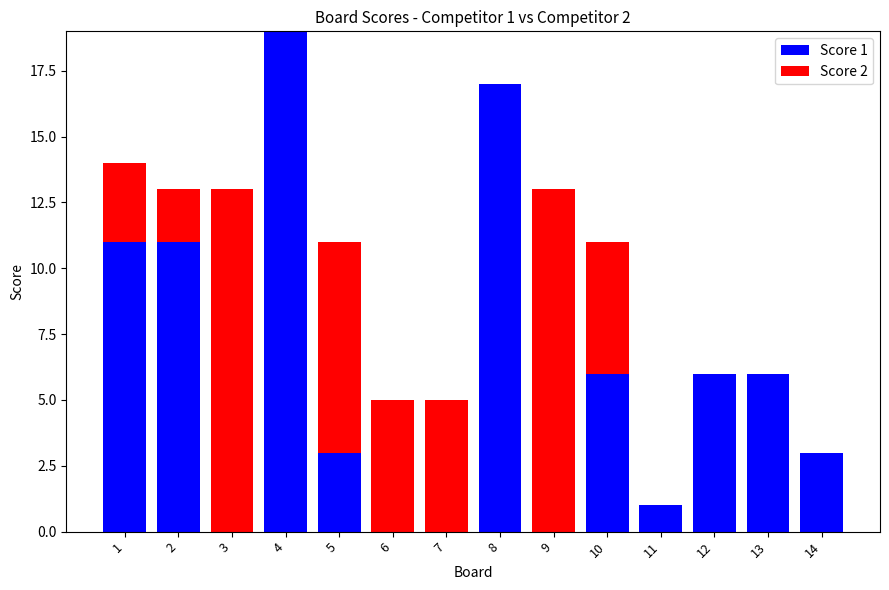

At which category is the sum across all series the highest?

4